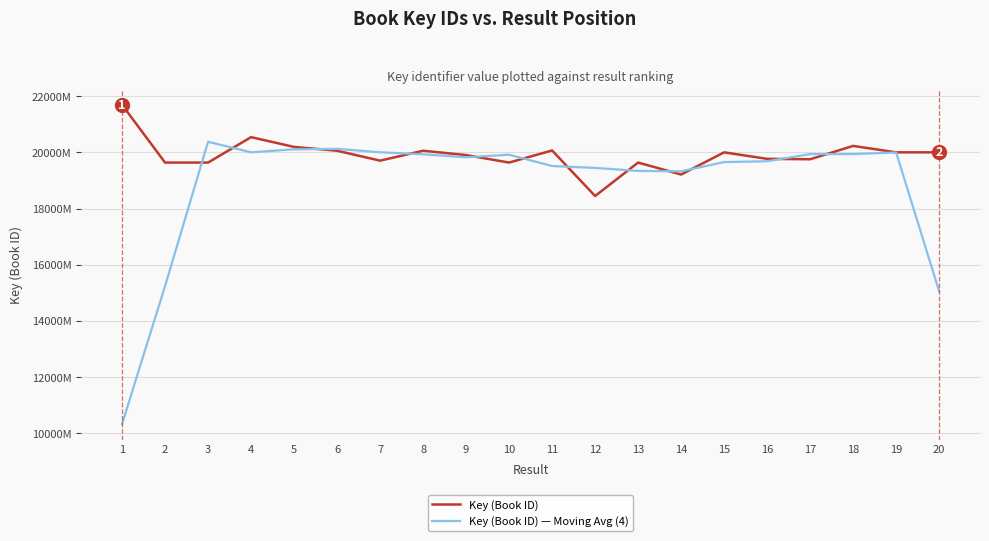

In Key (Book ID), how many points are lower than both neighbors (excluding endpoints)?

6